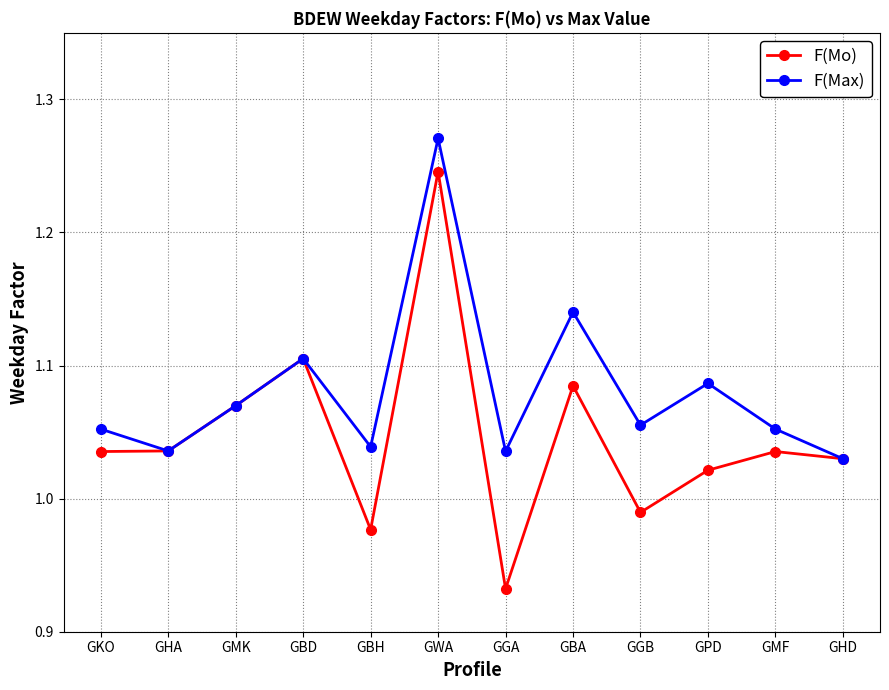

Where is F(Max) nearest to the value 1?

GHD